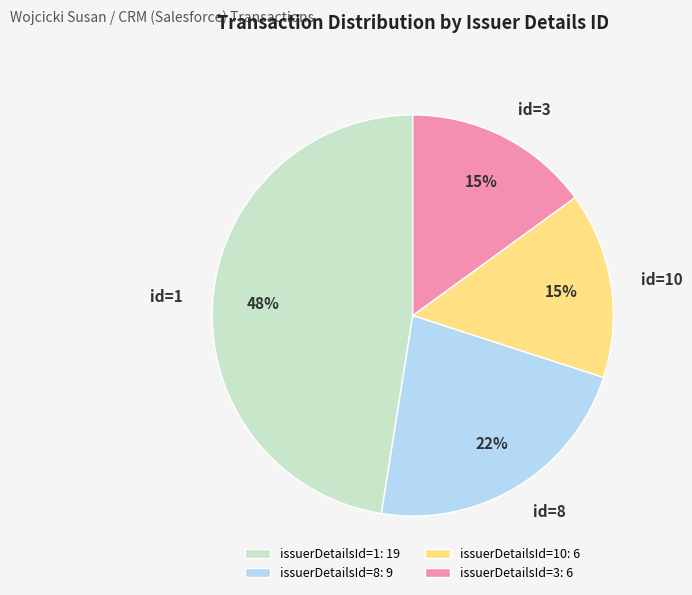

To the nearest percent, what is the average slice percentage?

25%